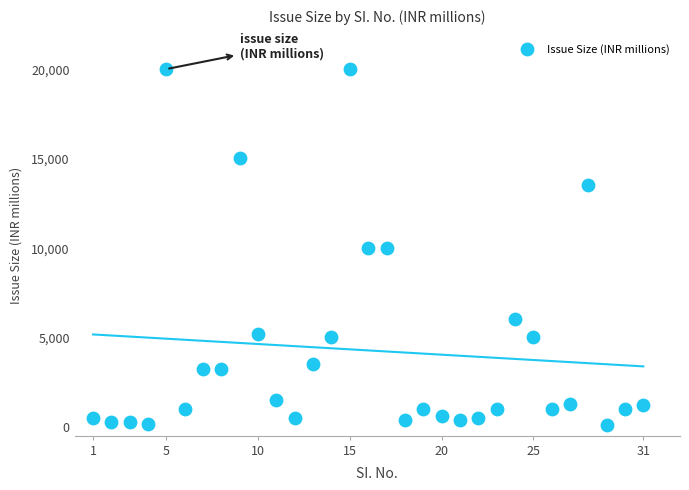

What is the range of X values (max minus min)?

30.0